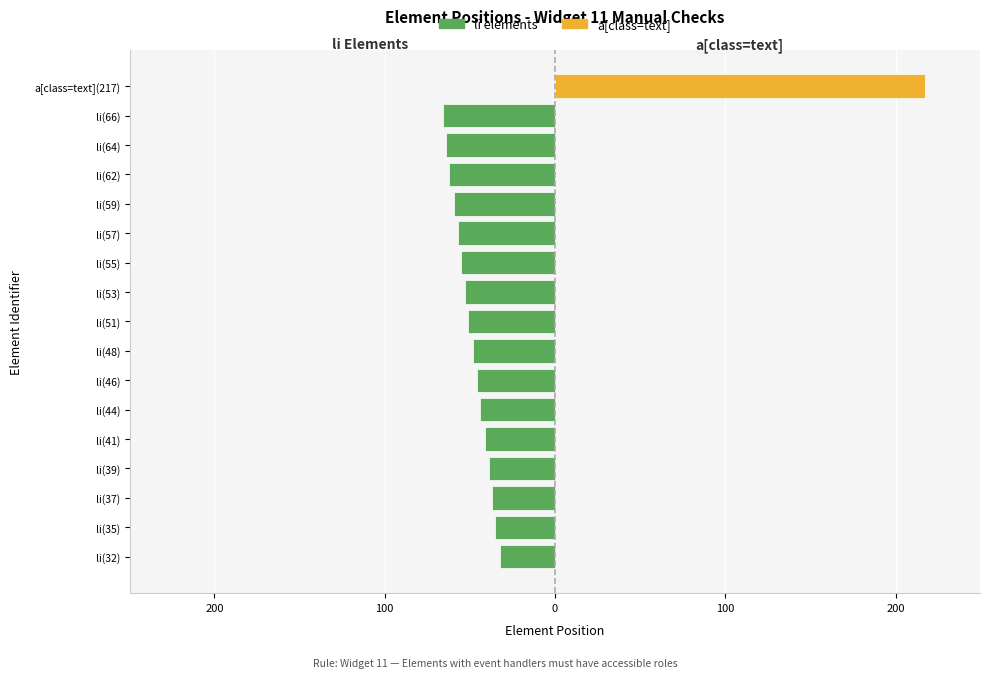

What is the difference between the values at 0 and 100?

2